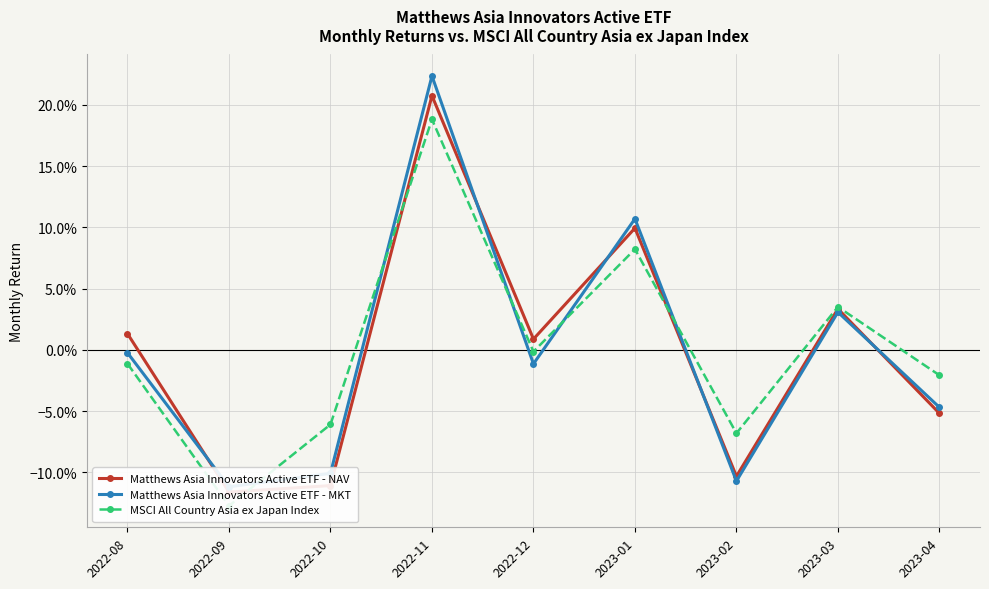

What is the label of the 6th point from the left?

2023-01